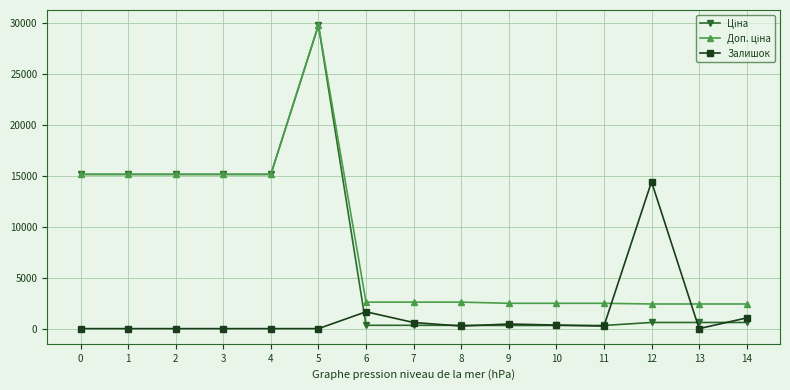

At which category is the sum across all series the highest?

5